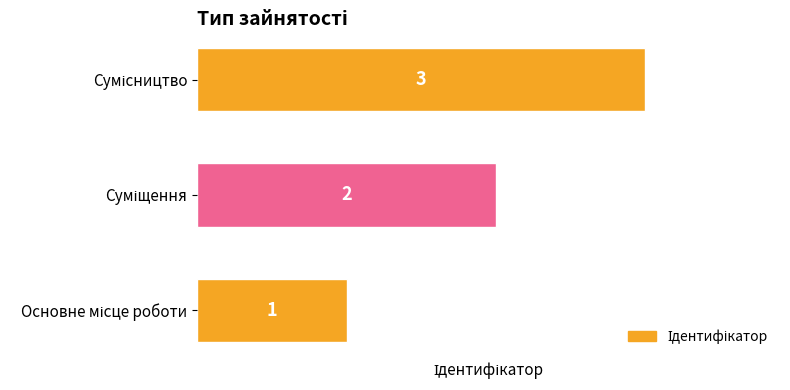

How many values are between 1 and 3?

3